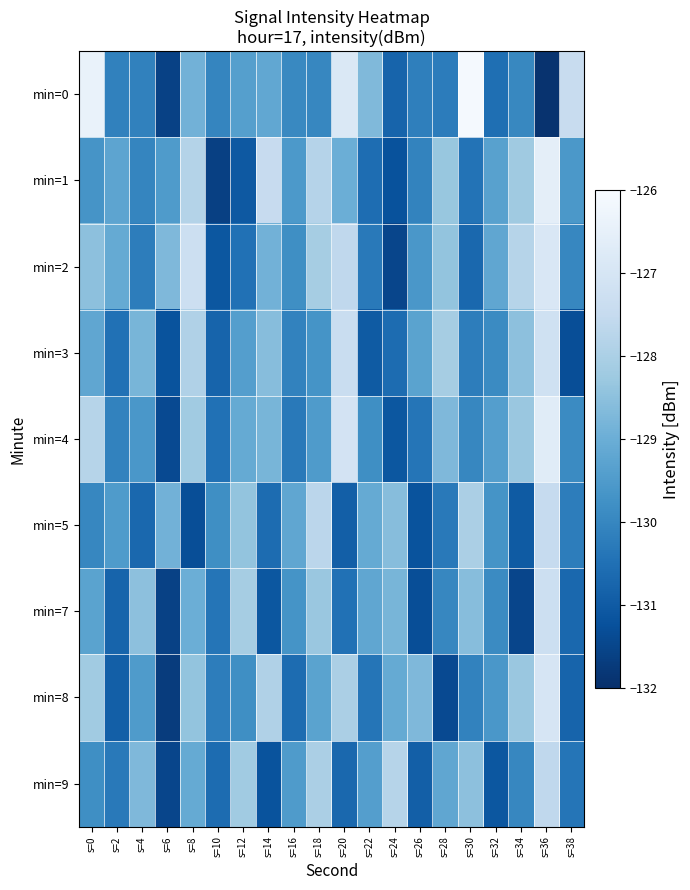

Rank the series by their maximum value, from lowest to highest.

min=9, min=5, min=7, min=3, min=8, min=2, min=4, min=1, min=0